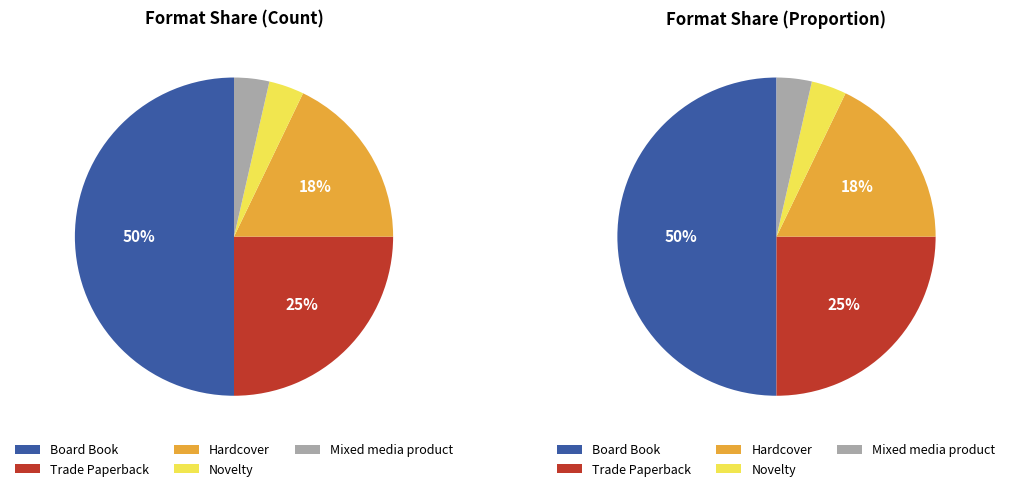

Which slice is the largest?

Board Book